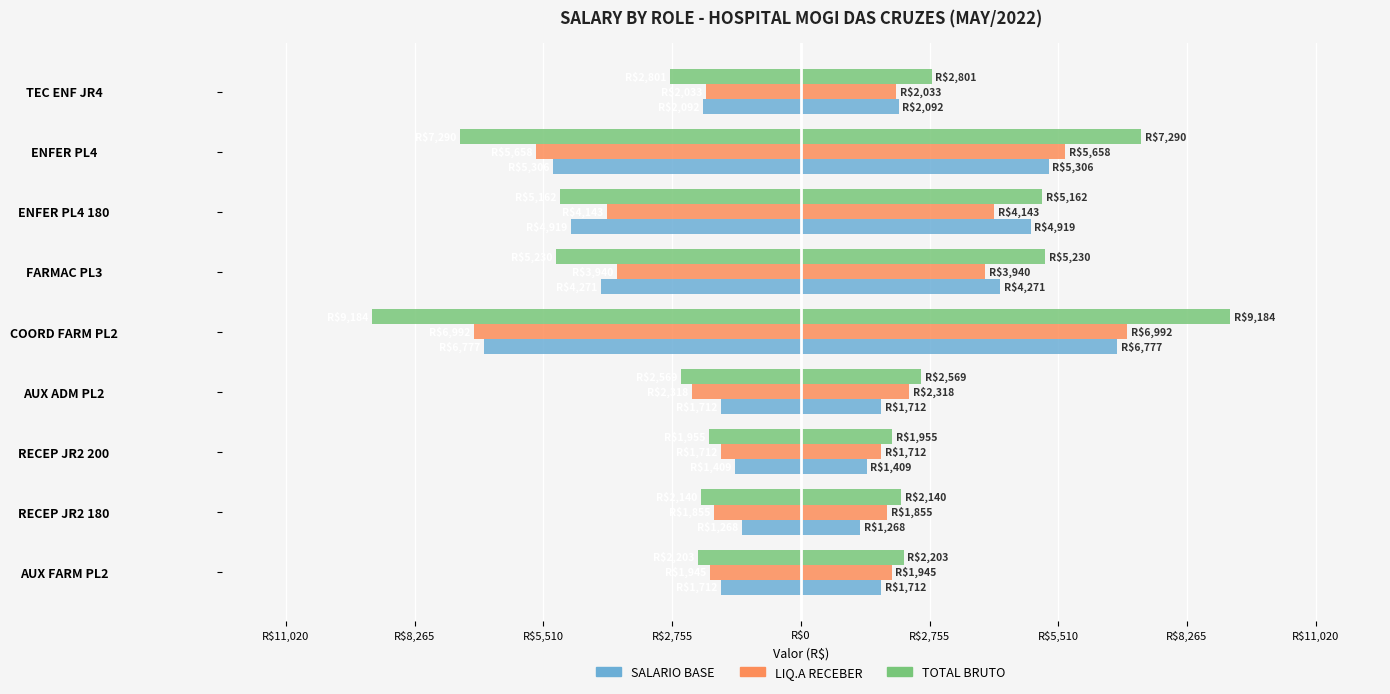

What are all the series names shown in the legend?

SALARIO BASE, LIQ.A RECEBER, TOTAL BRUTO